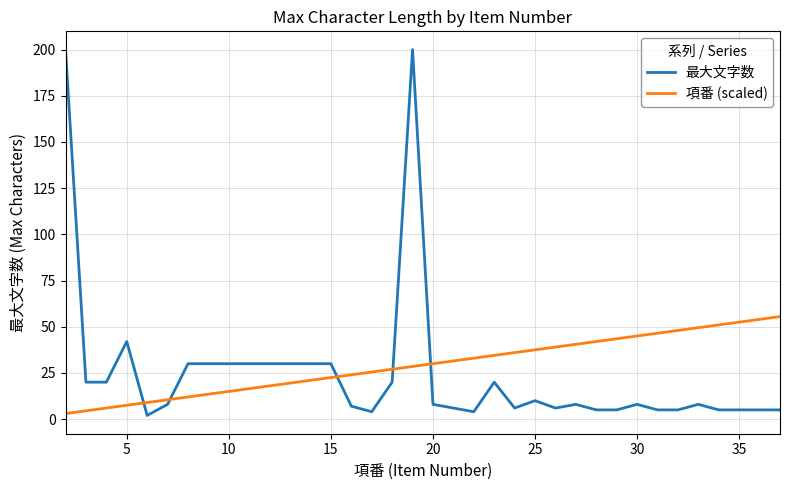

Which series has the widest spread of values?

最大文字数